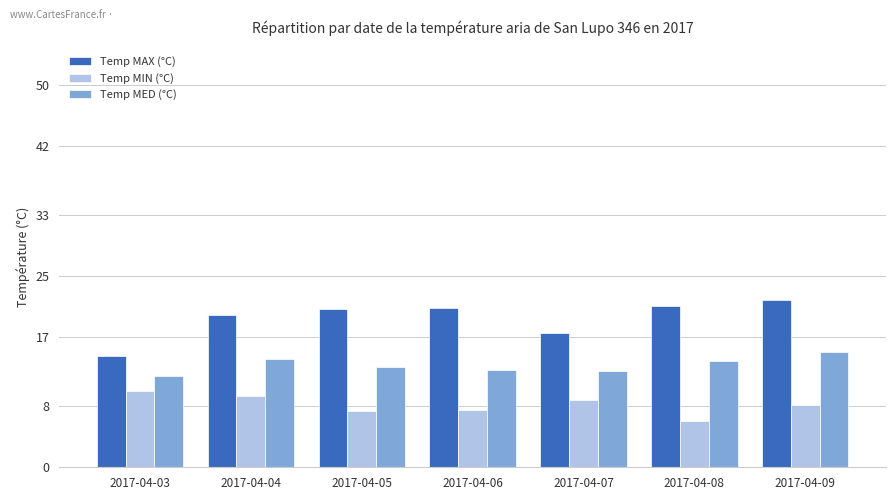

List the series in order of their overall mean, highest first.

Temp MAX (°C), Temp MED (°C), Temp MIN (°C)